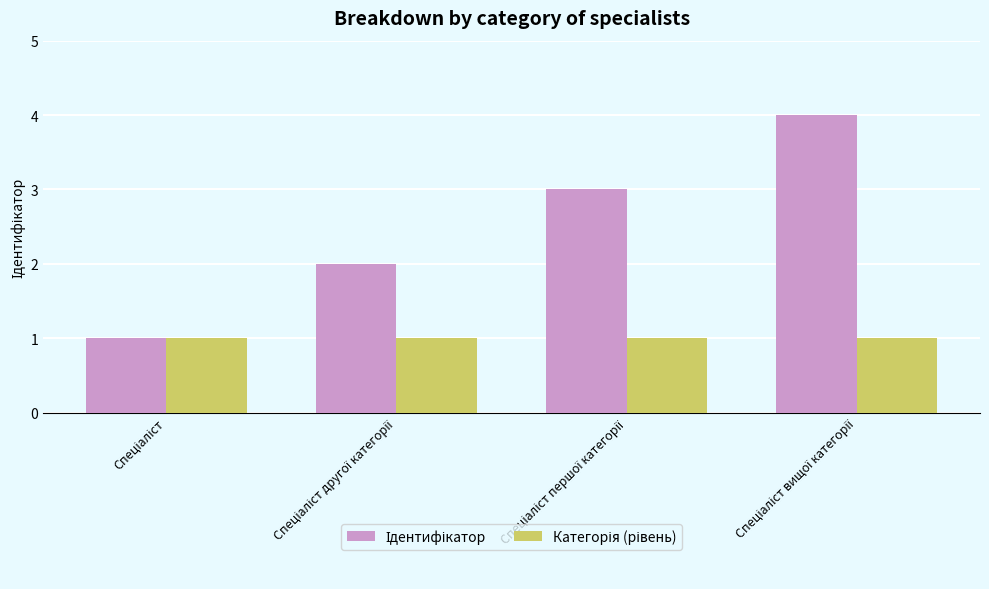

Between Спеціаліст and Спеціаліст першої категорії, which series saw the biggest shift?

Ідентифікатор